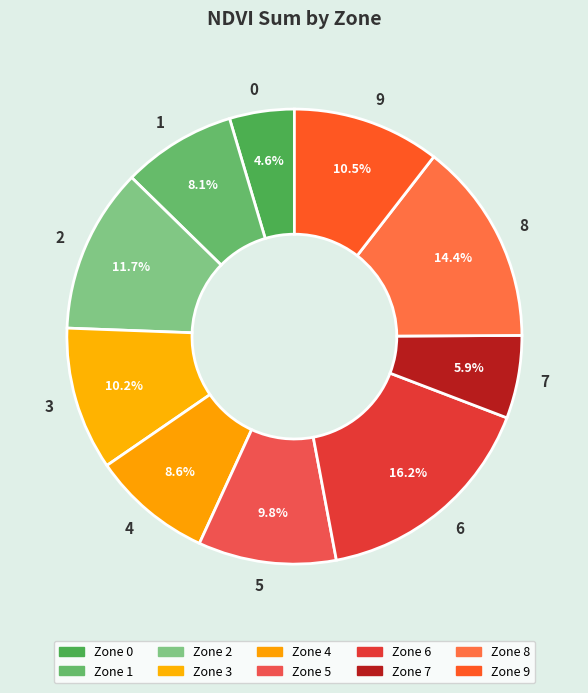

What percentage is NOT represented by 7?

94.1%